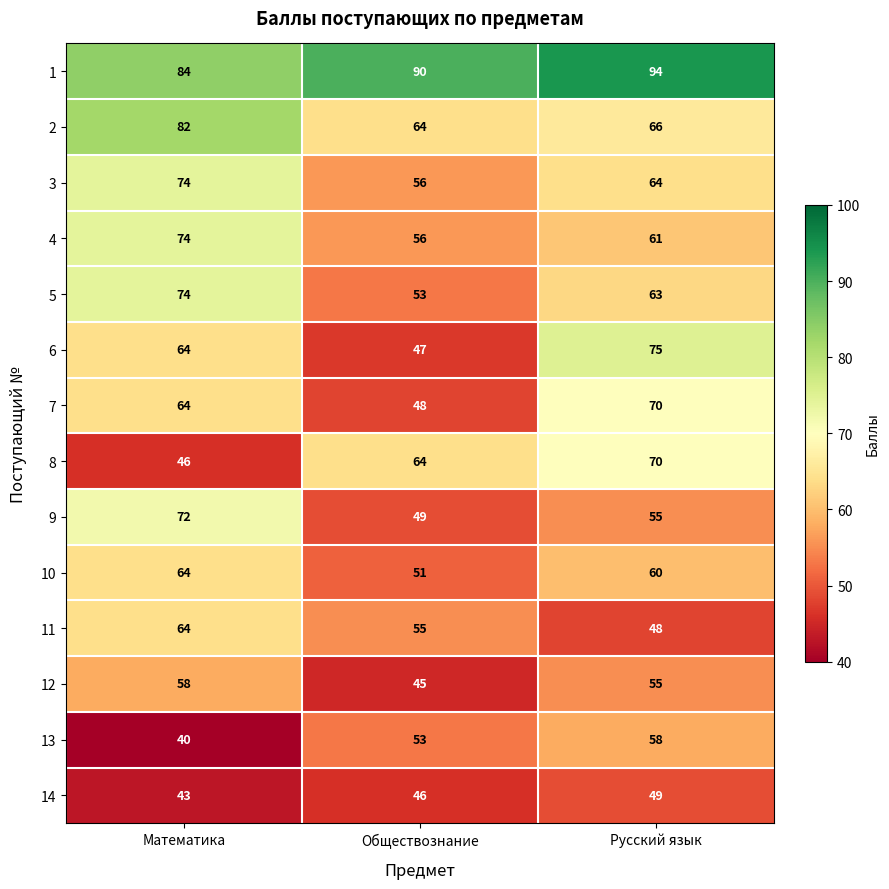

At how many categories does at least one series exceed 46?

3